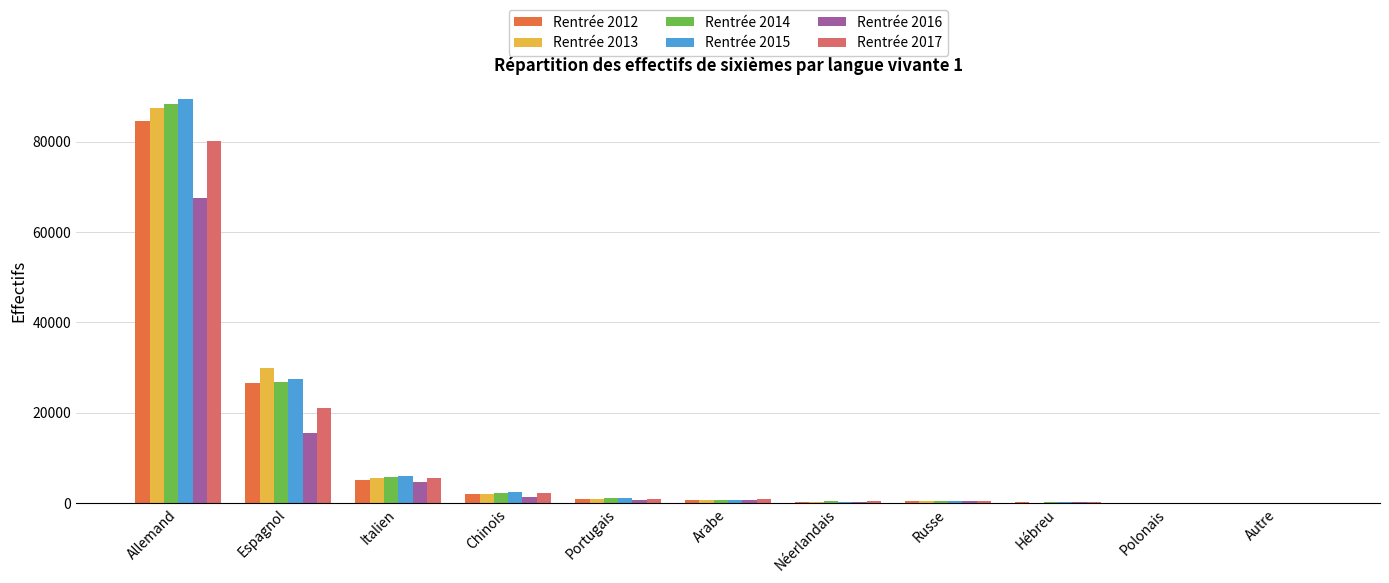

At which category is the sum across all series the highest?

Allemand